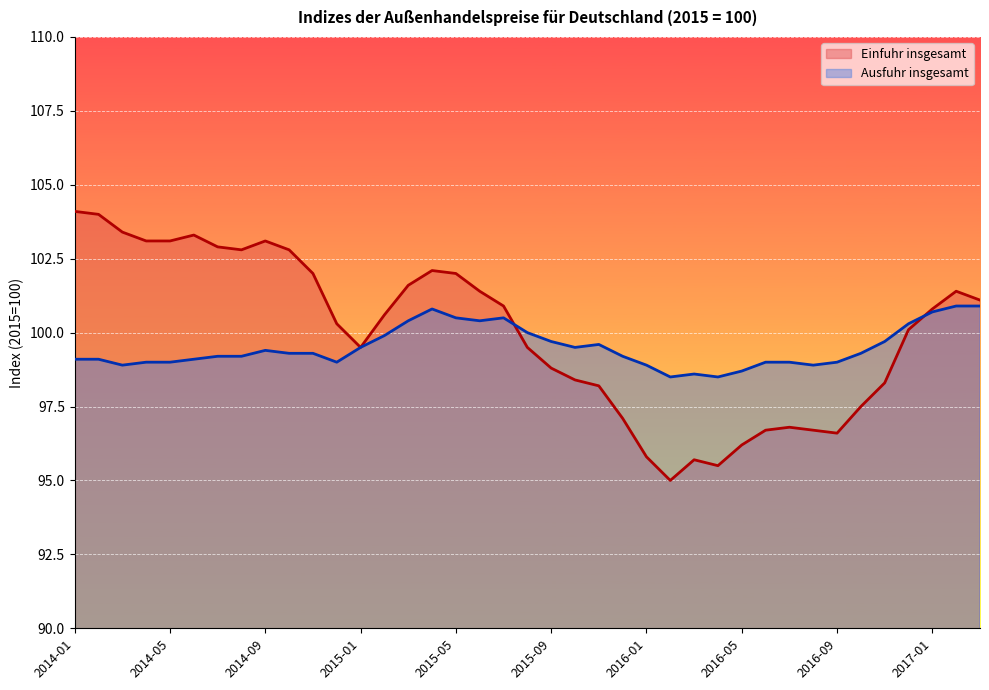

What is the sum of all Einfuhr insgesamt values?

3899.2